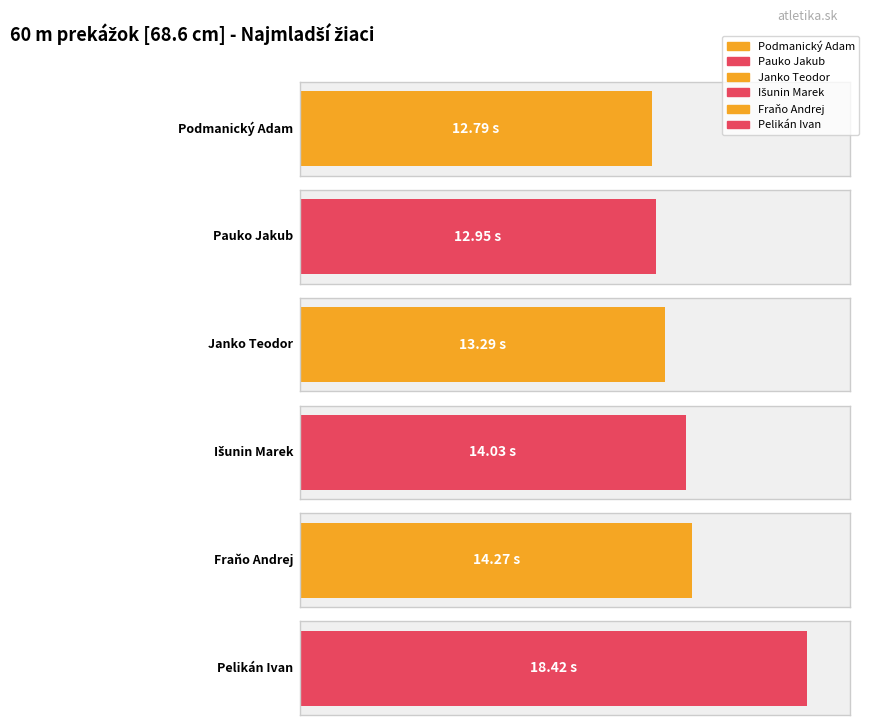

What is the greatest value displayed?

18.4